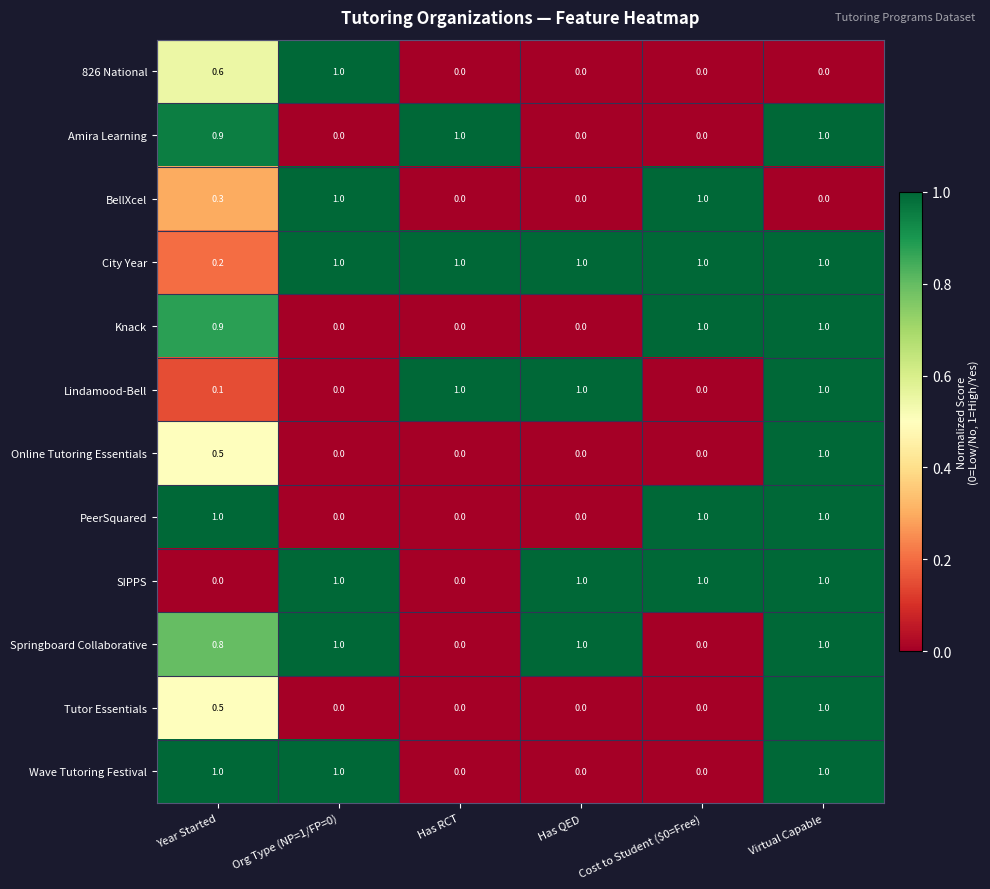

What is the spread (max minus min) of values at Has RCT?

1.0